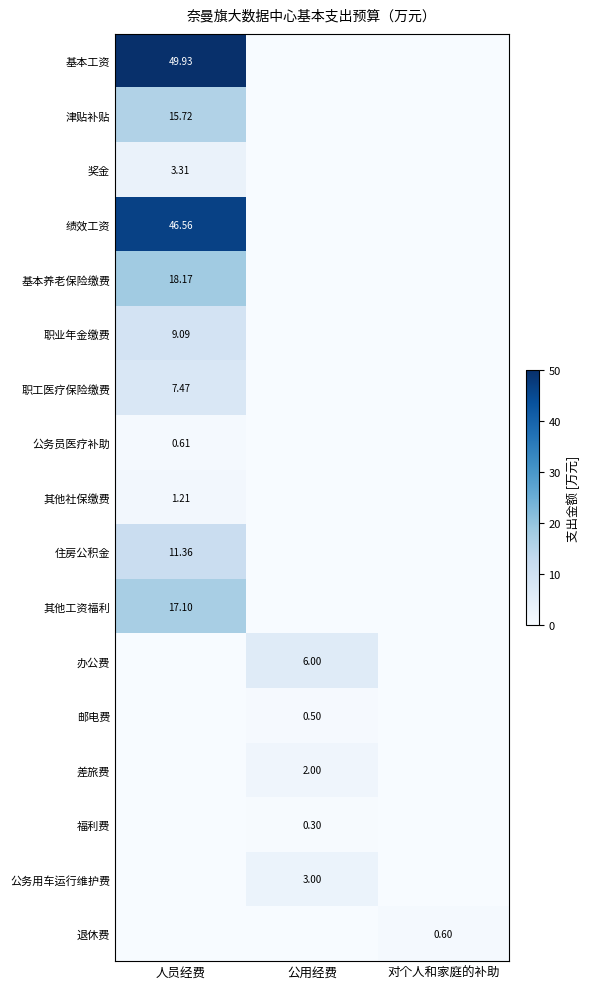

What is the average value of the 绩效工资 series?

15.5